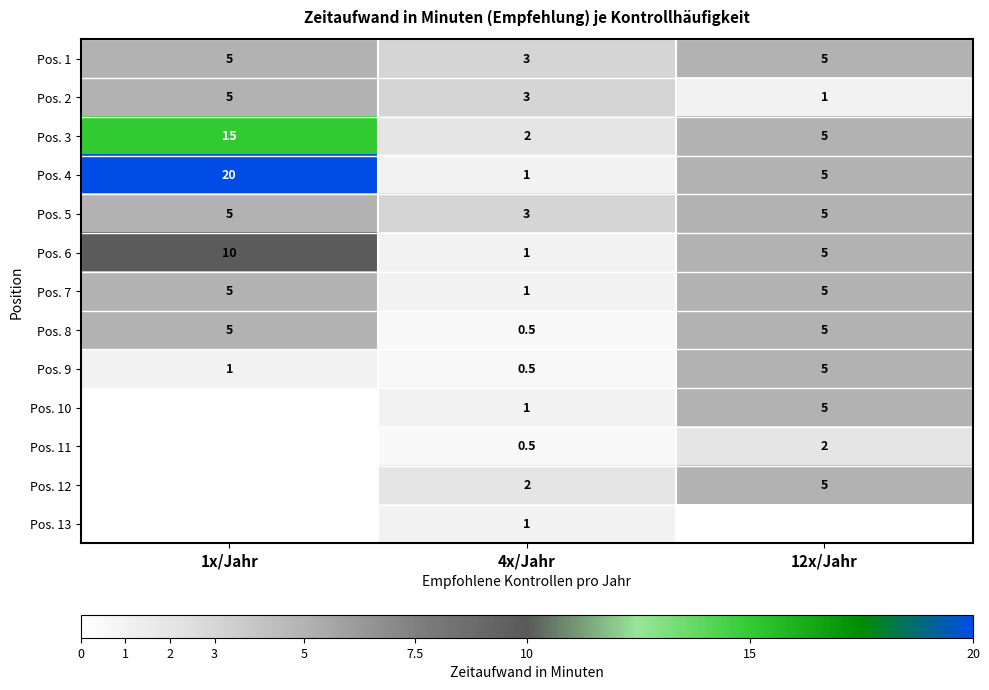

Which category has the highest value across all series?

1x/Jahr